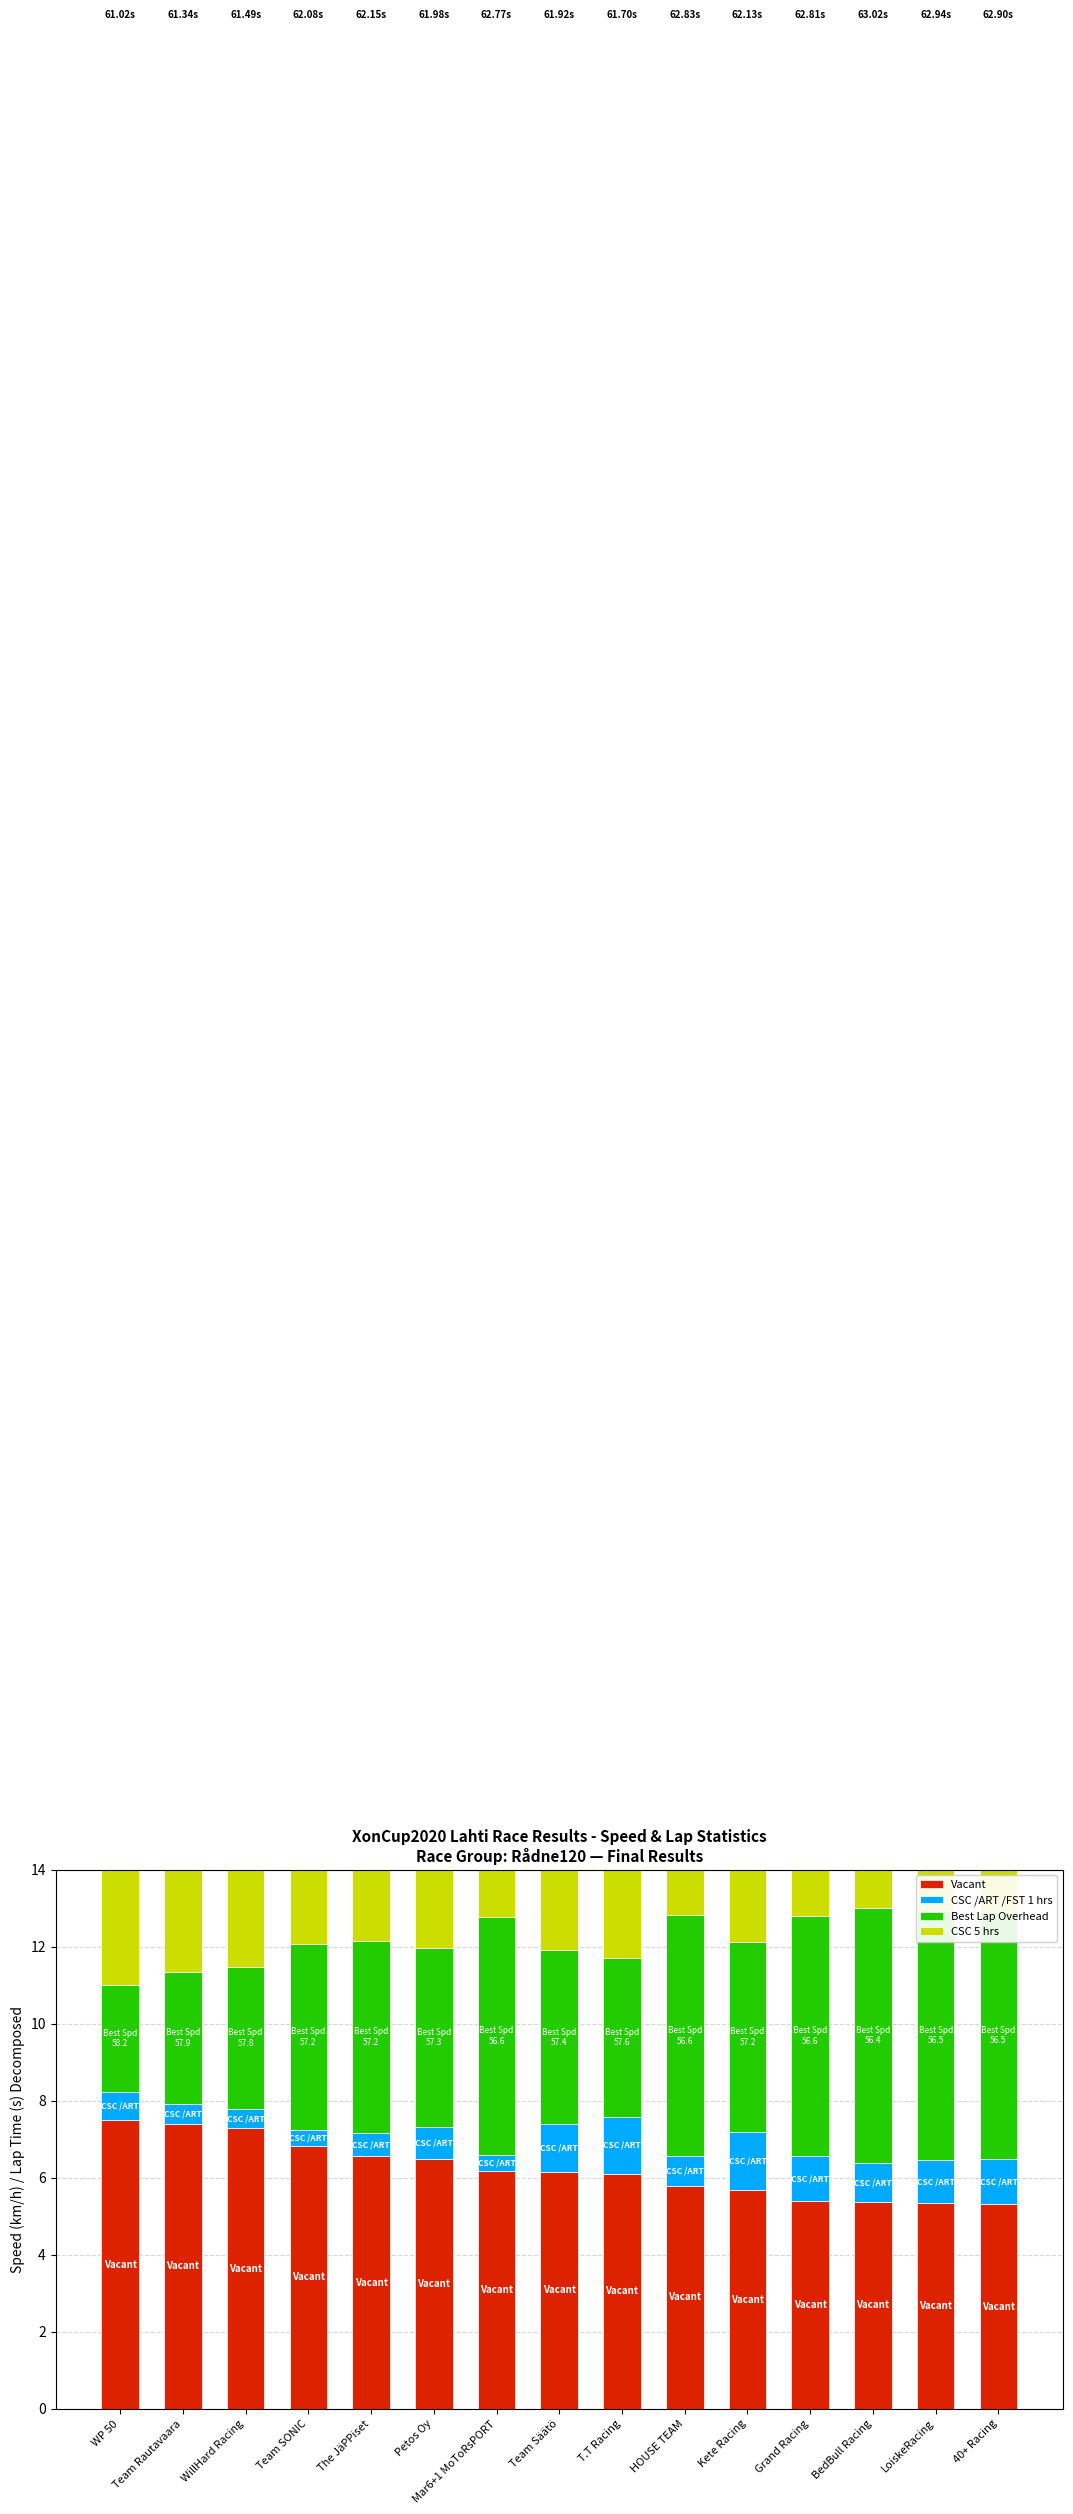

What is the total value across all series at T.T Racing?

62.0